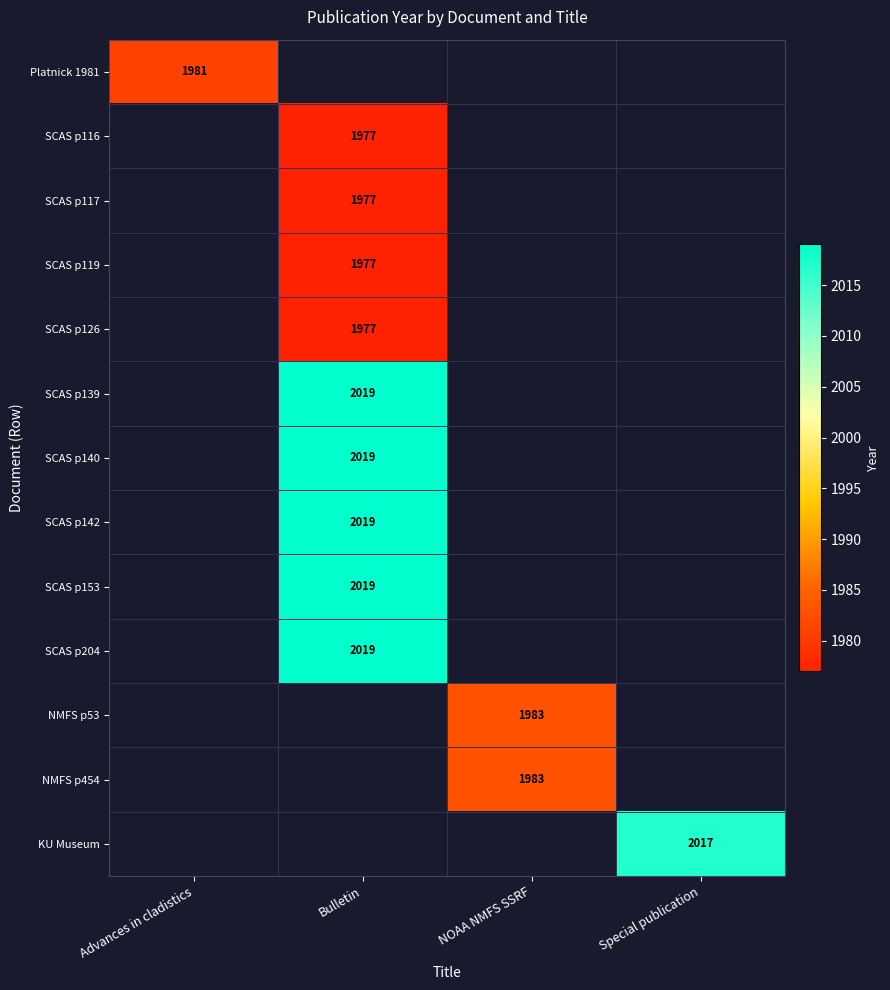

The value of NMFS p53 at NOAA NMFS SSRF is 723. True or false?

False